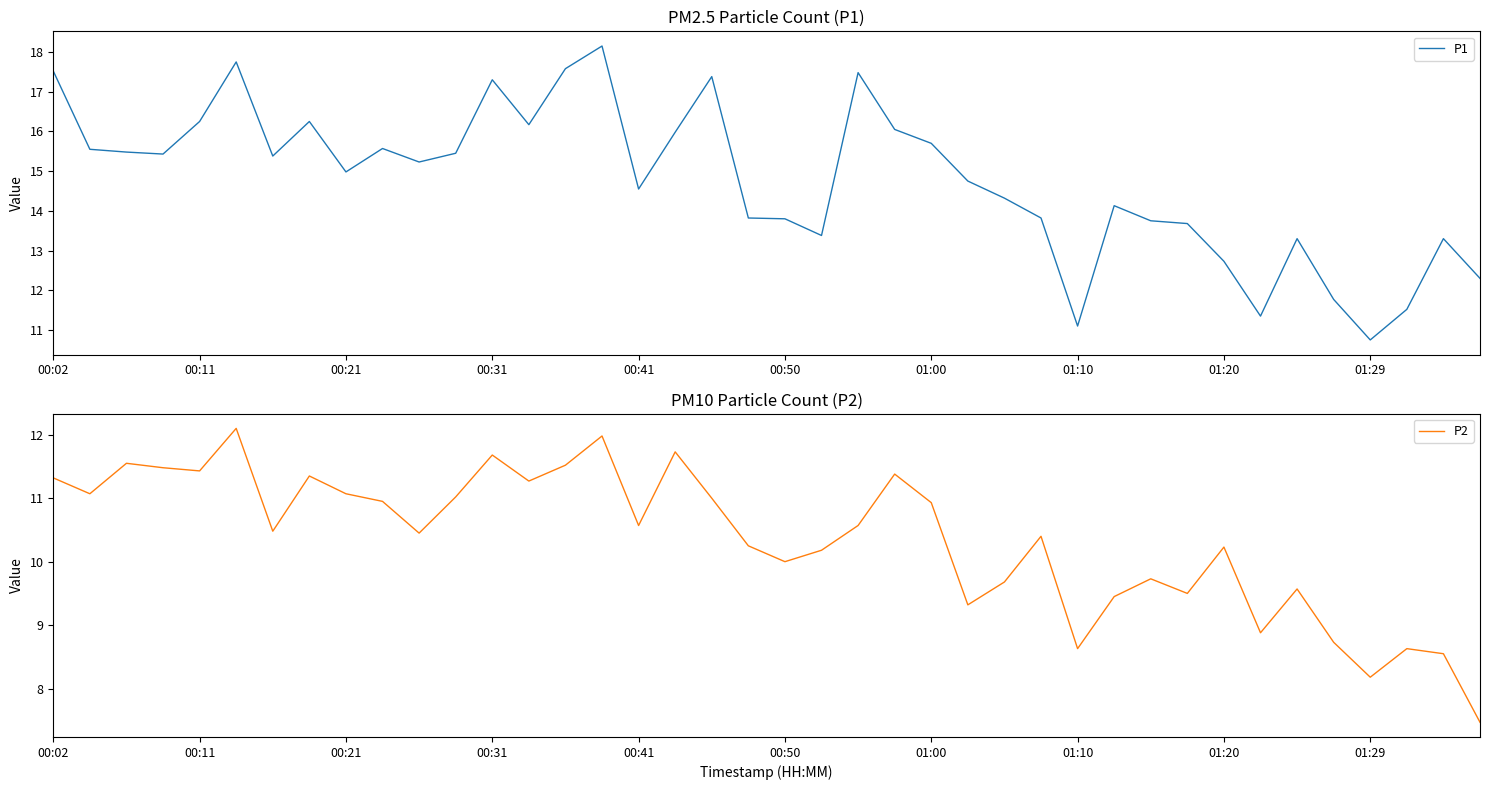

What is the maximum value for P2?

12.1